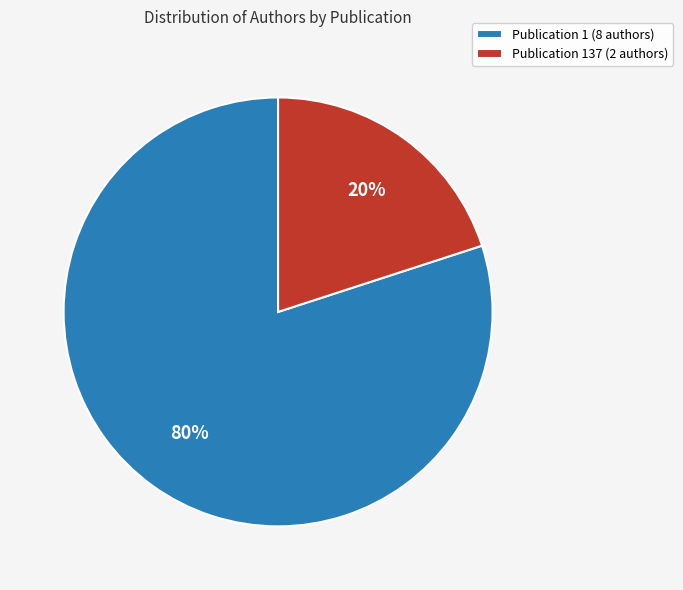

To the nearest percent, what is the average slice percentage?

50%